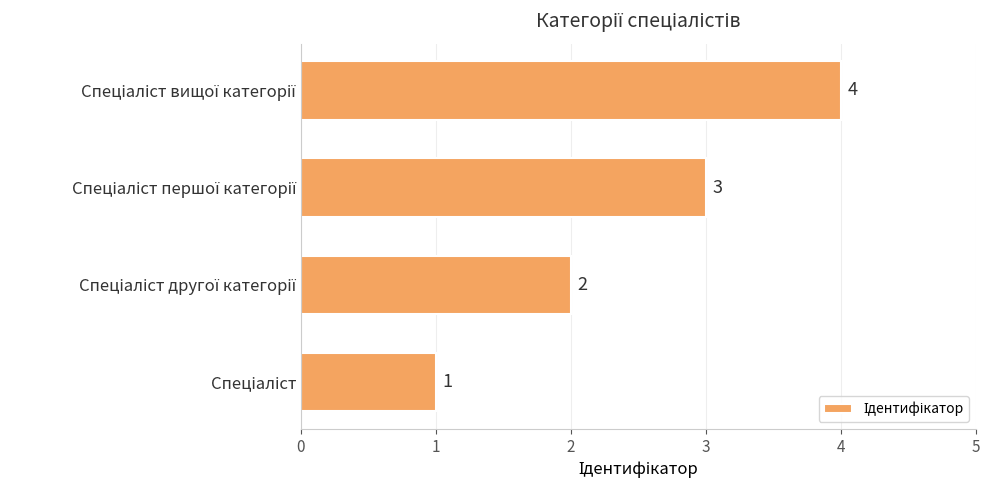

How many distinct data groups are displayed?

1